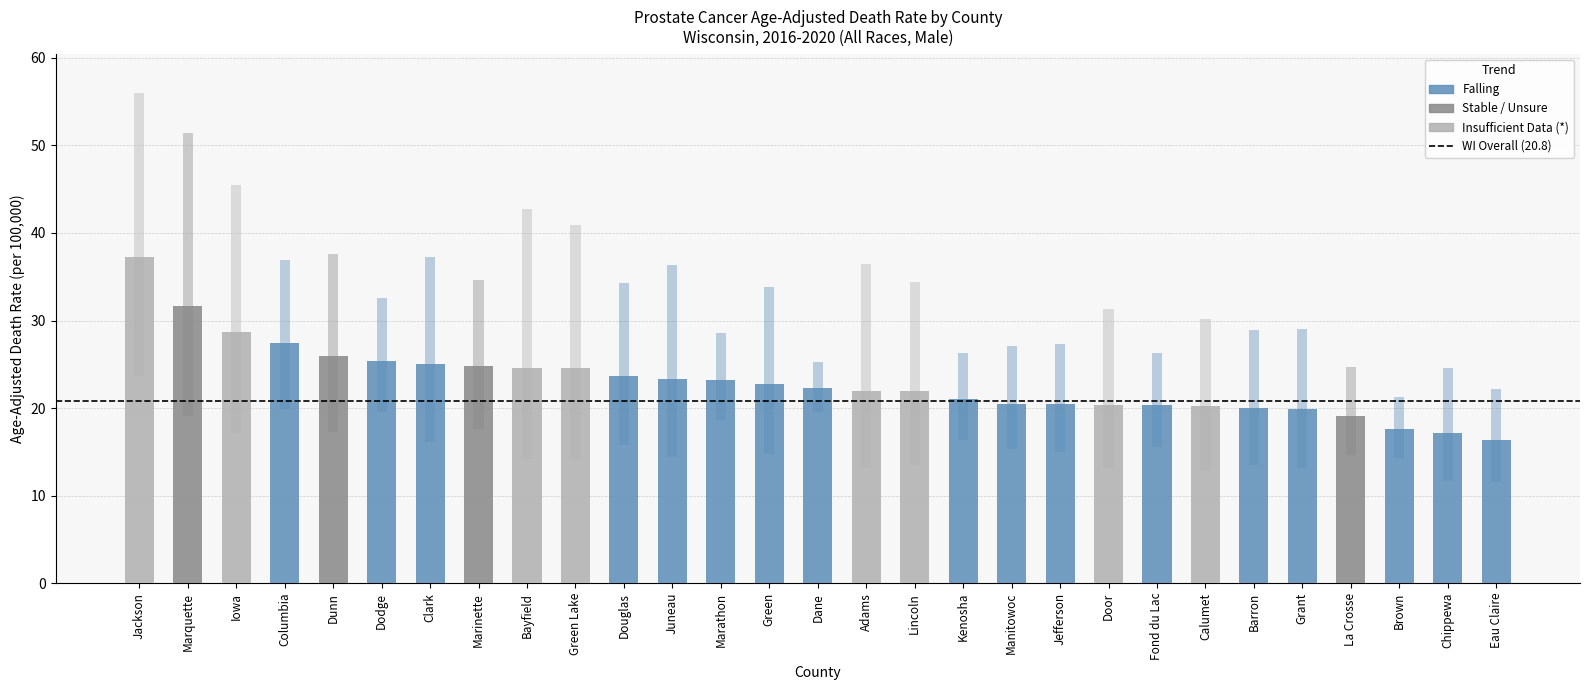

Which series changed the most between Iowa and Kenosha?

Upper CI